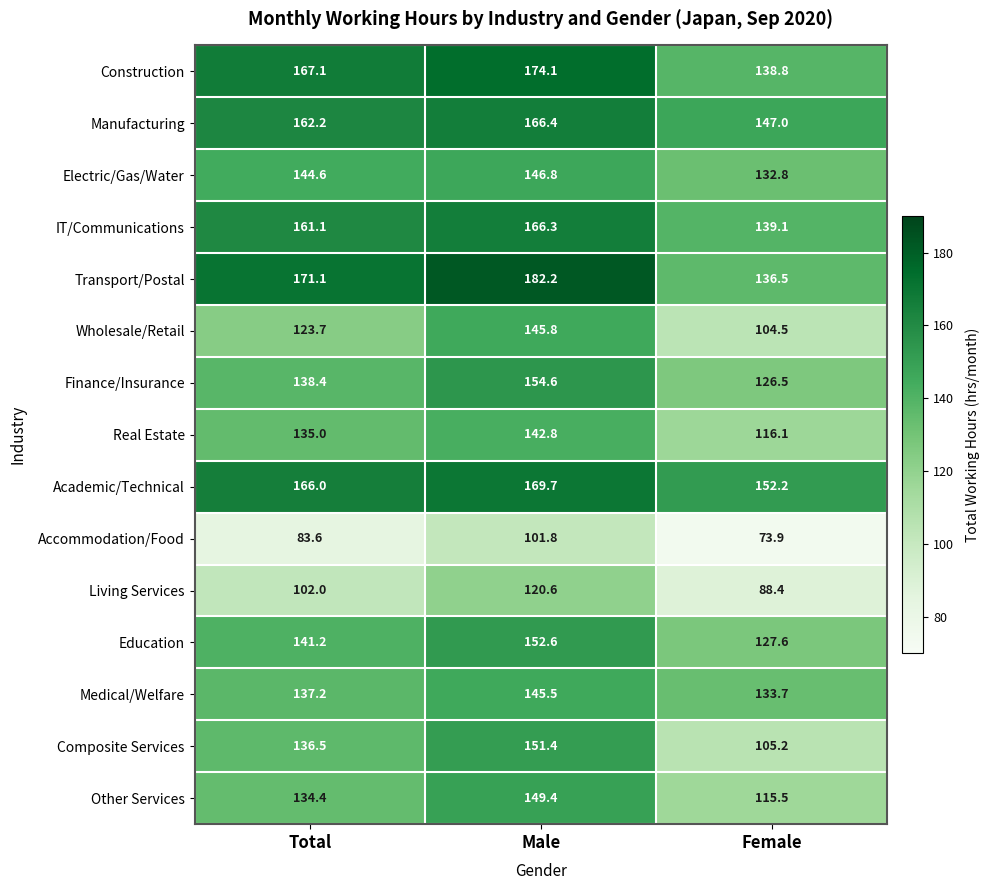

What is the difference between the highest and lowest values at Female?

78.3